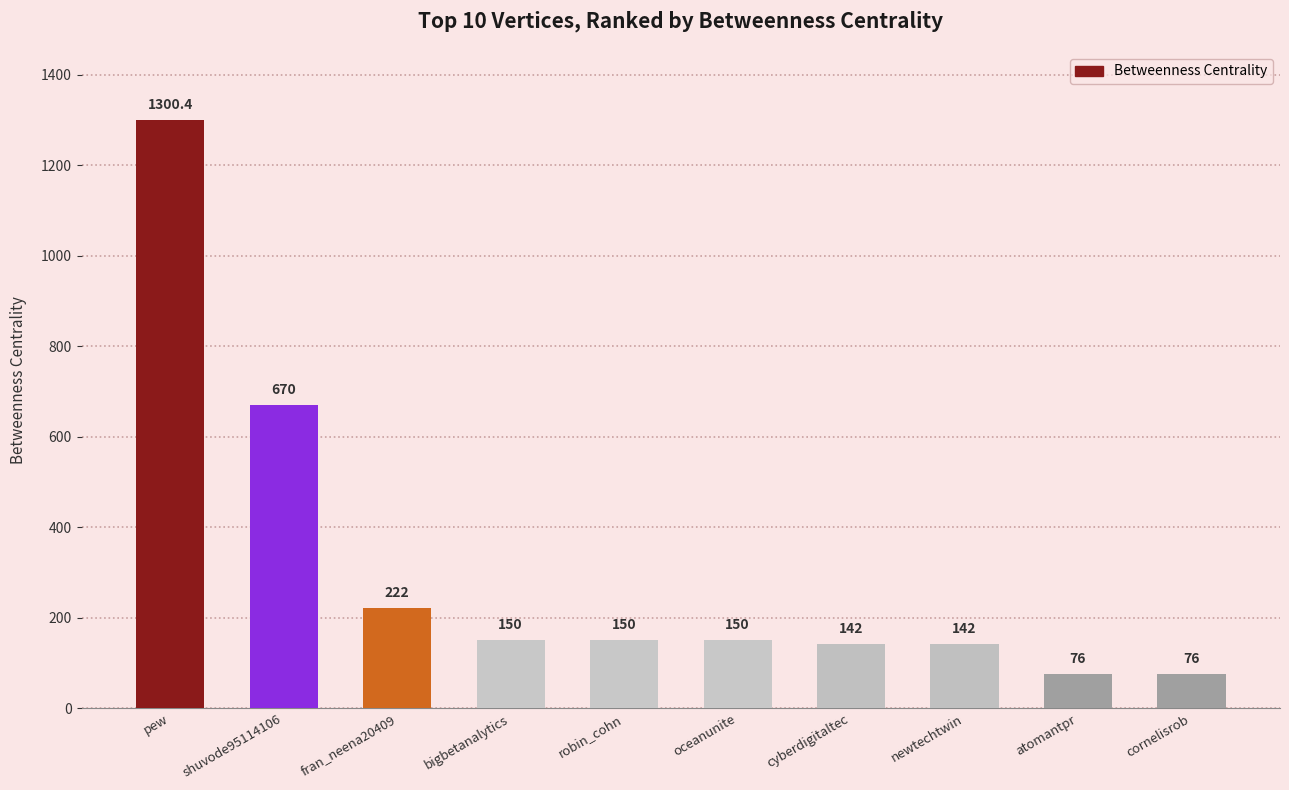

What is the change in value from pew to cyberdigitaltec?

-1158.4